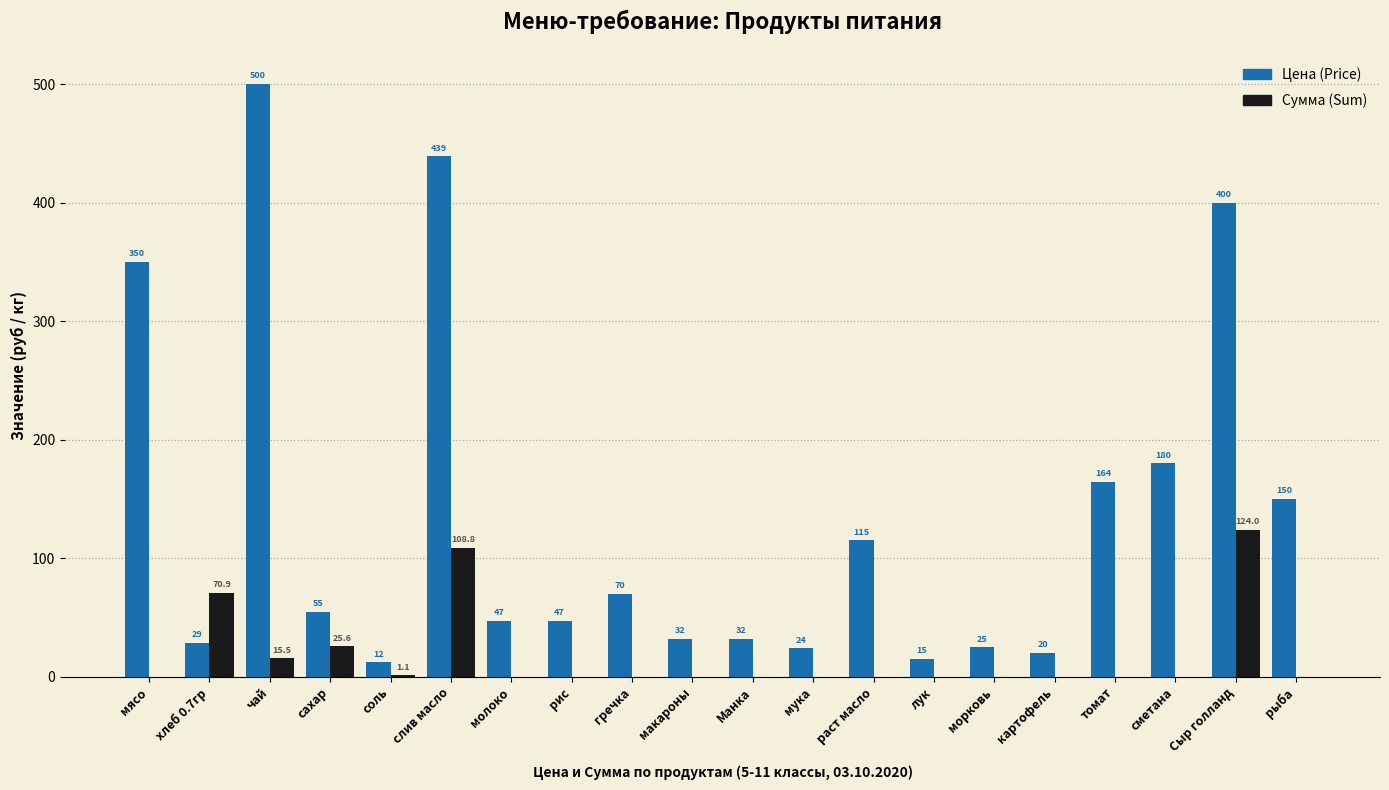

What is the maximum value shown in the chart?

500.0